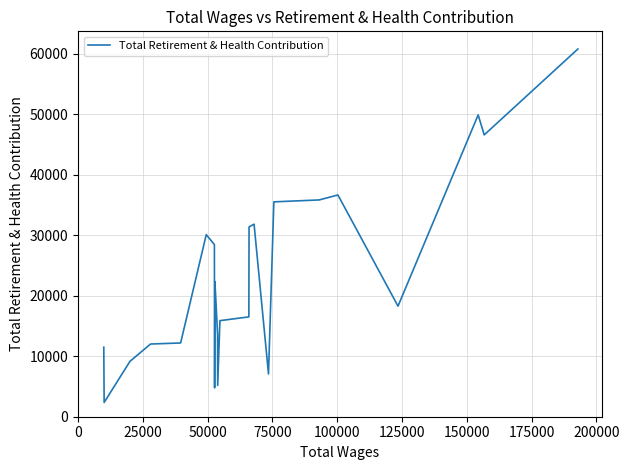

What is the smallest value displayed?

2358